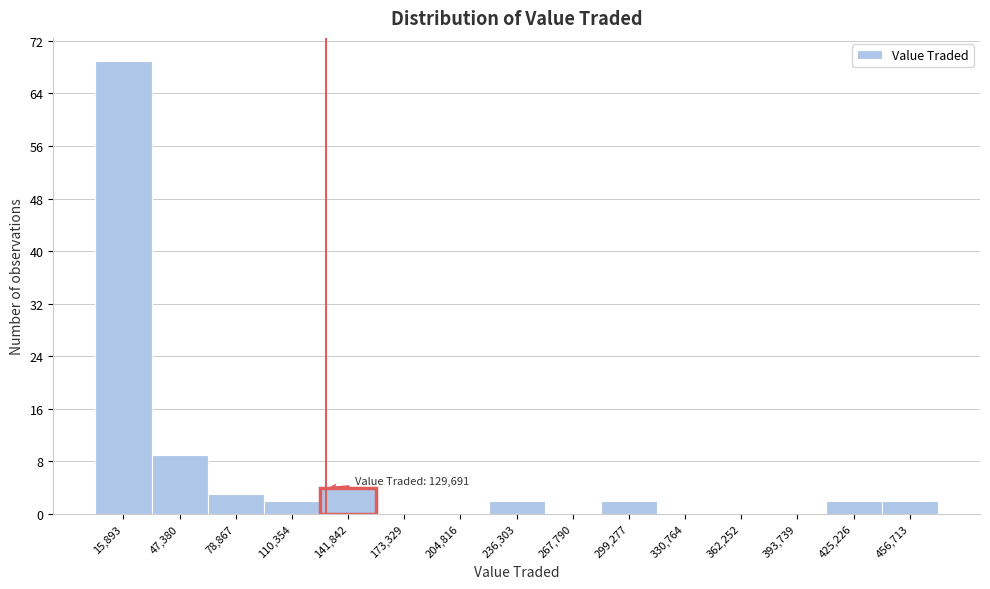

Which range on the x-axis has the tallest bar?

0 to 30000